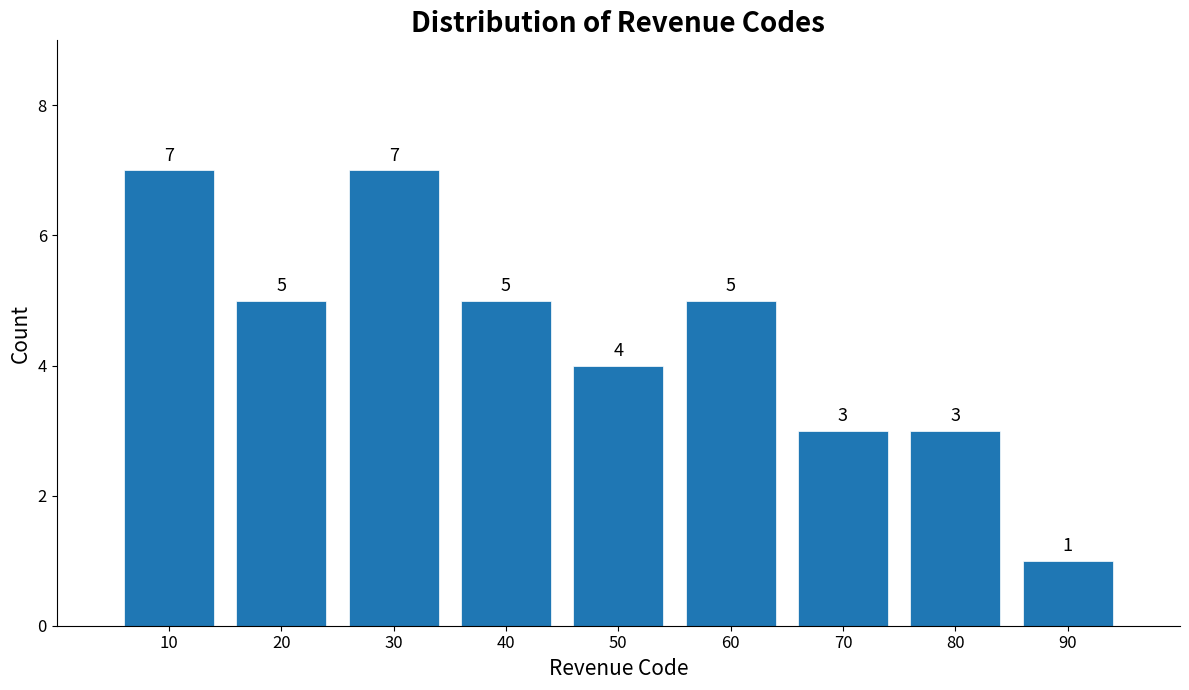

Reading right to left, list all the values displayed in this chart.

90=1	80=3	70=3	60=5	50=4	40=5	30=7	20=5	10=7